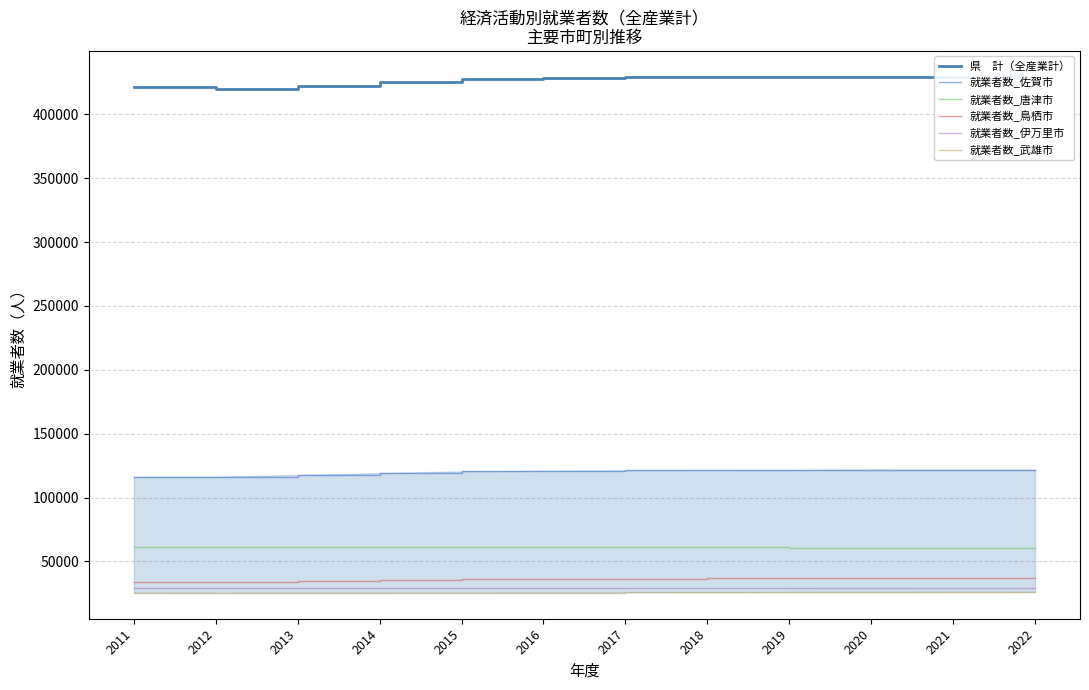

The 就業者数_武雄市 series shows 15286 at 2017. True or false?

False